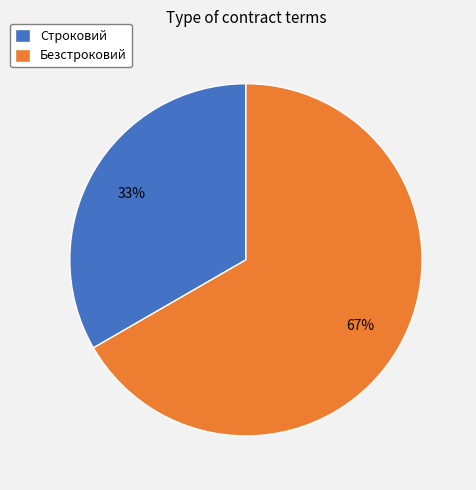

How many segments does this pie chart have?

2